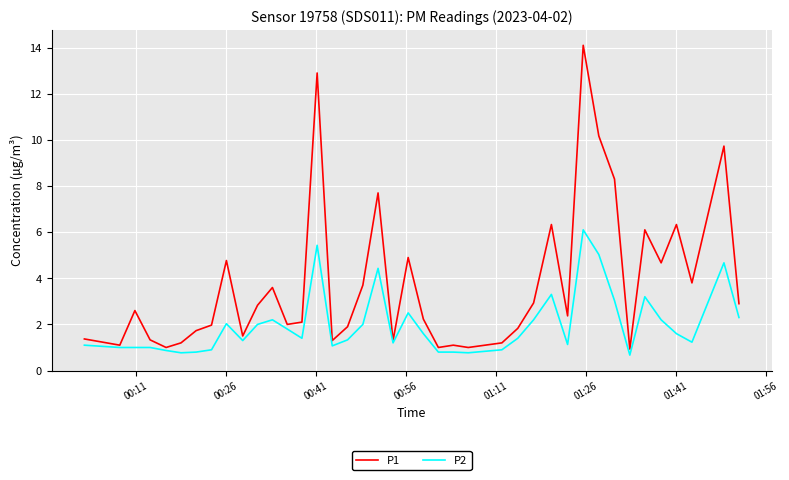

Which series has the largest total across all categories?

P1